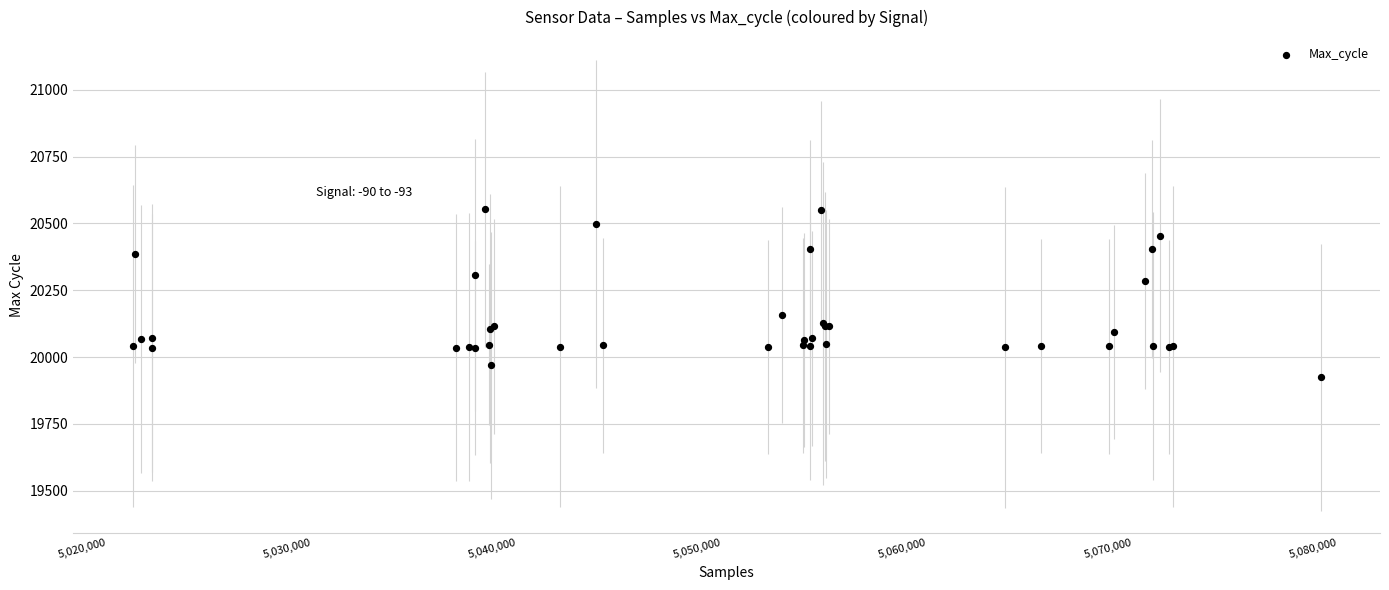

What Y value in the scatter plot is closest to 20238?

20285